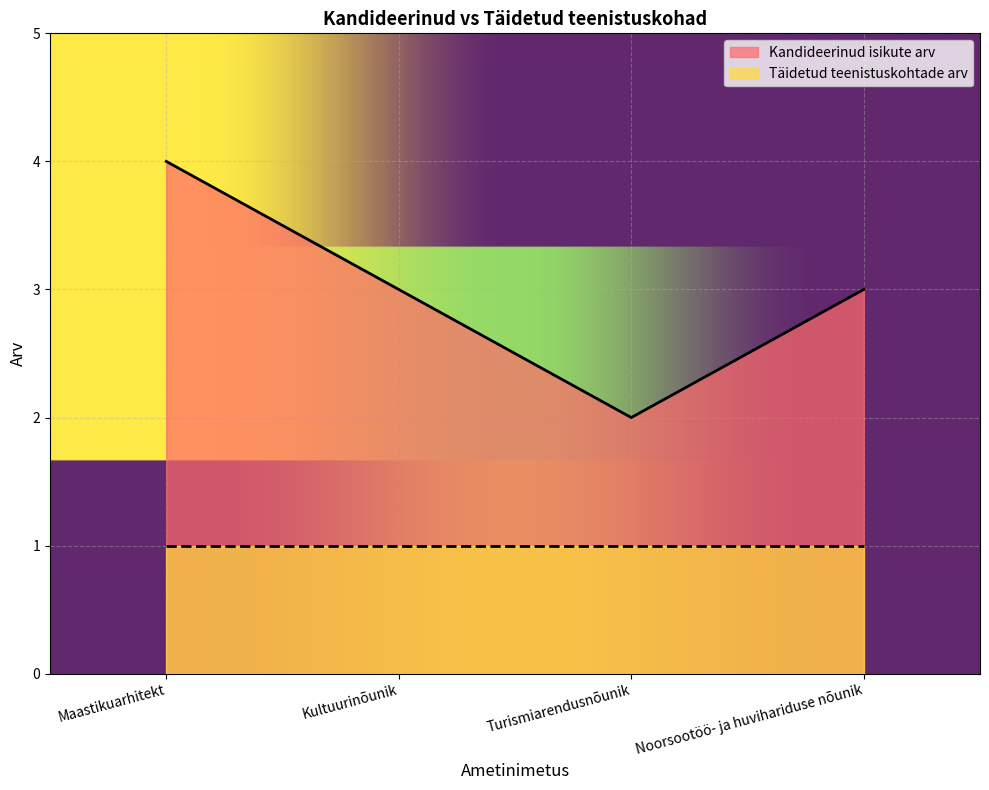

What is the change in value from Turismiarendusnõunik to Noorsootöö- ja huvihariduse nõunik?

+1